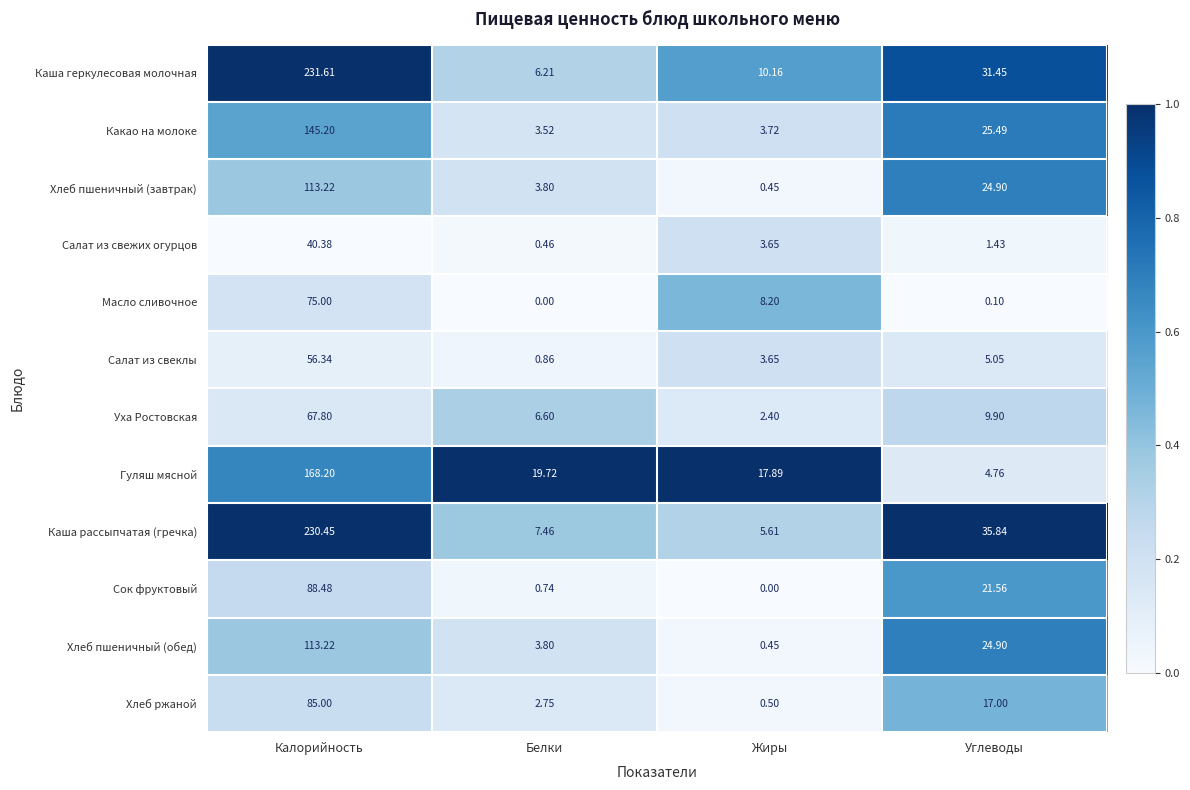

Rank the categories by Каша рассыпчатая (гречка) value from lowest to highest.

Жиры, Белки, Углеводы, Калорийность